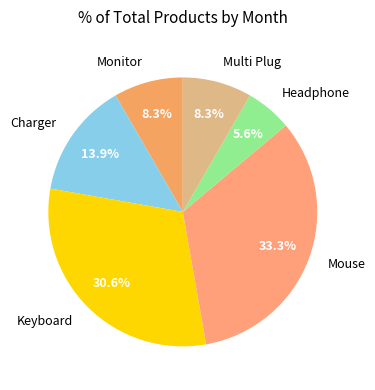

To the nearest percent, what is the difference between the largest and smallest slice percentages?

28%